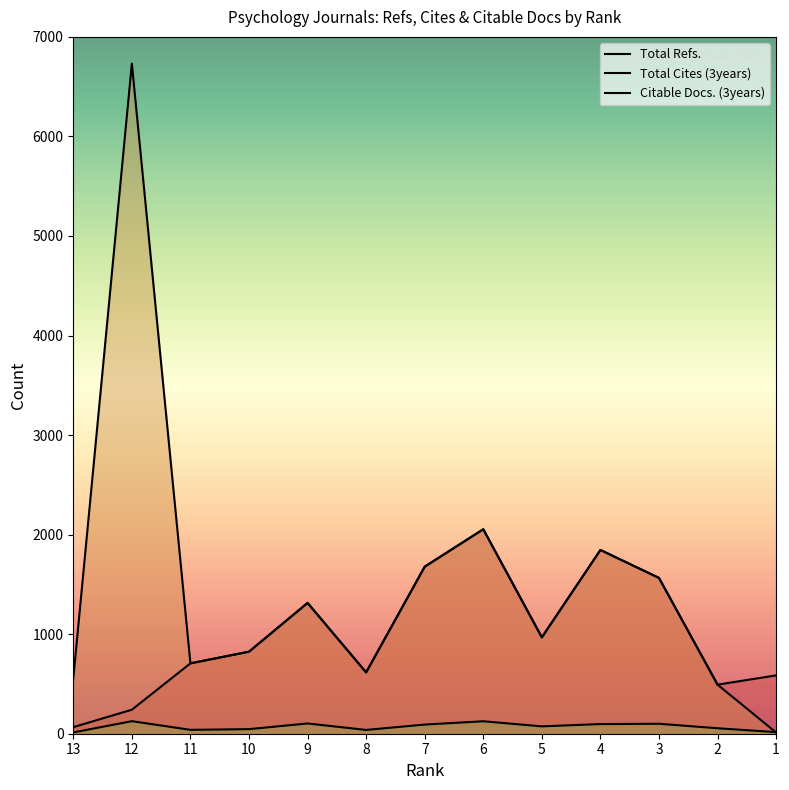

What are all the series names shown in the legend?

Total Refs., Total Cites (3years), Citable Docs. (3years)